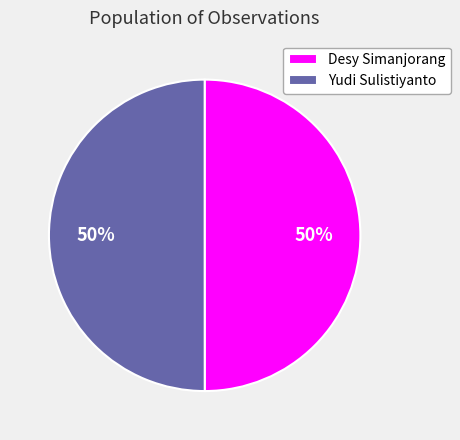

Approximately how many times larger is the value at Desy Simanjorang compared to Yudi Sulistiyanto?

1.0